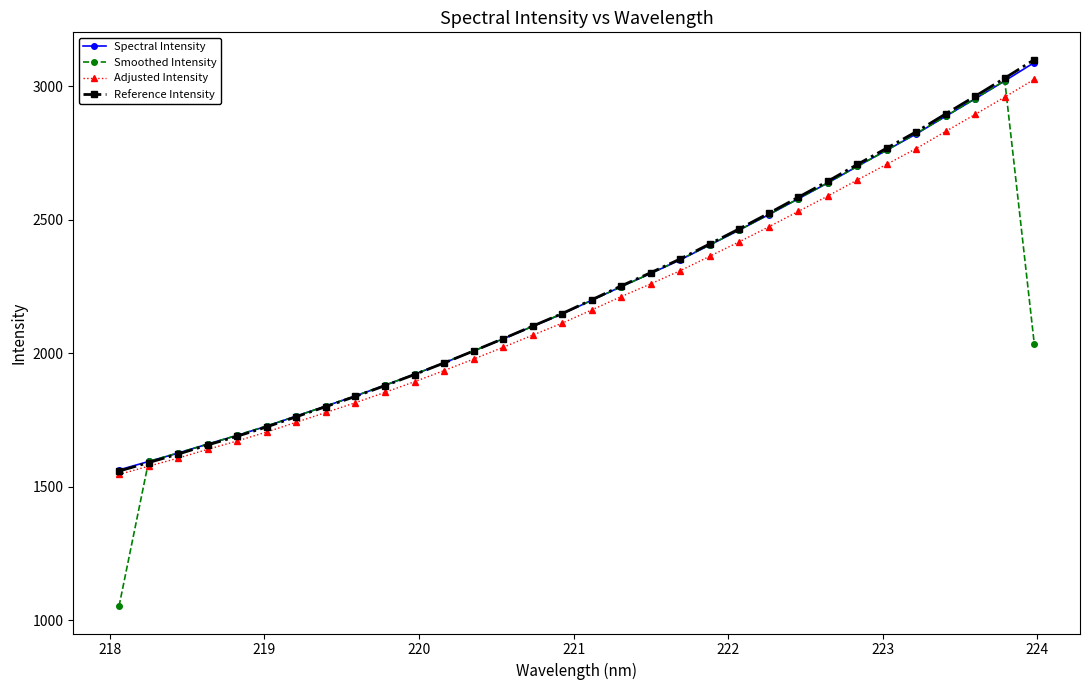

Which series has the largest range (max minus min)?

Smoothed Intensity